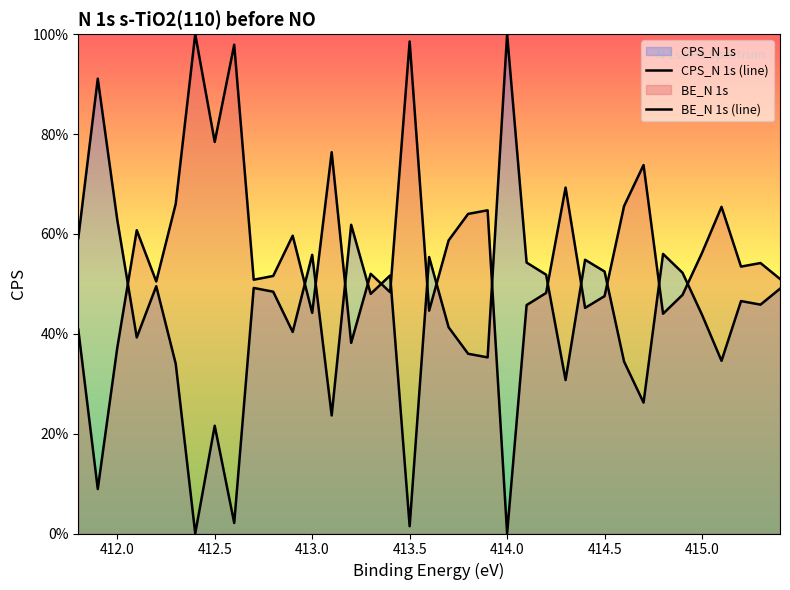

After their last crossing, which series has the higher values: CPS_N 1s (line) or BE_N 1s (line)?

BE_N 1s (line)